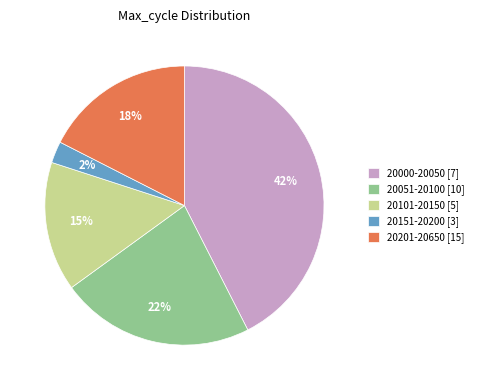

Do 20000-20050 [7] and 20151-20200 [3] together represent more than half of the pie?

No